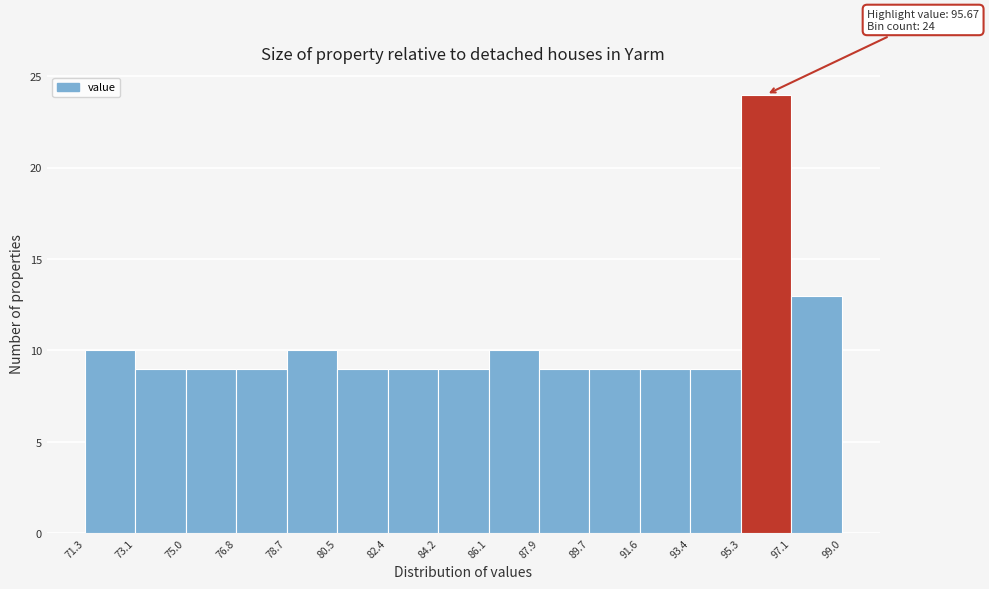

Which range on the x-axis has the tallest bar?

95.3 to 97.1